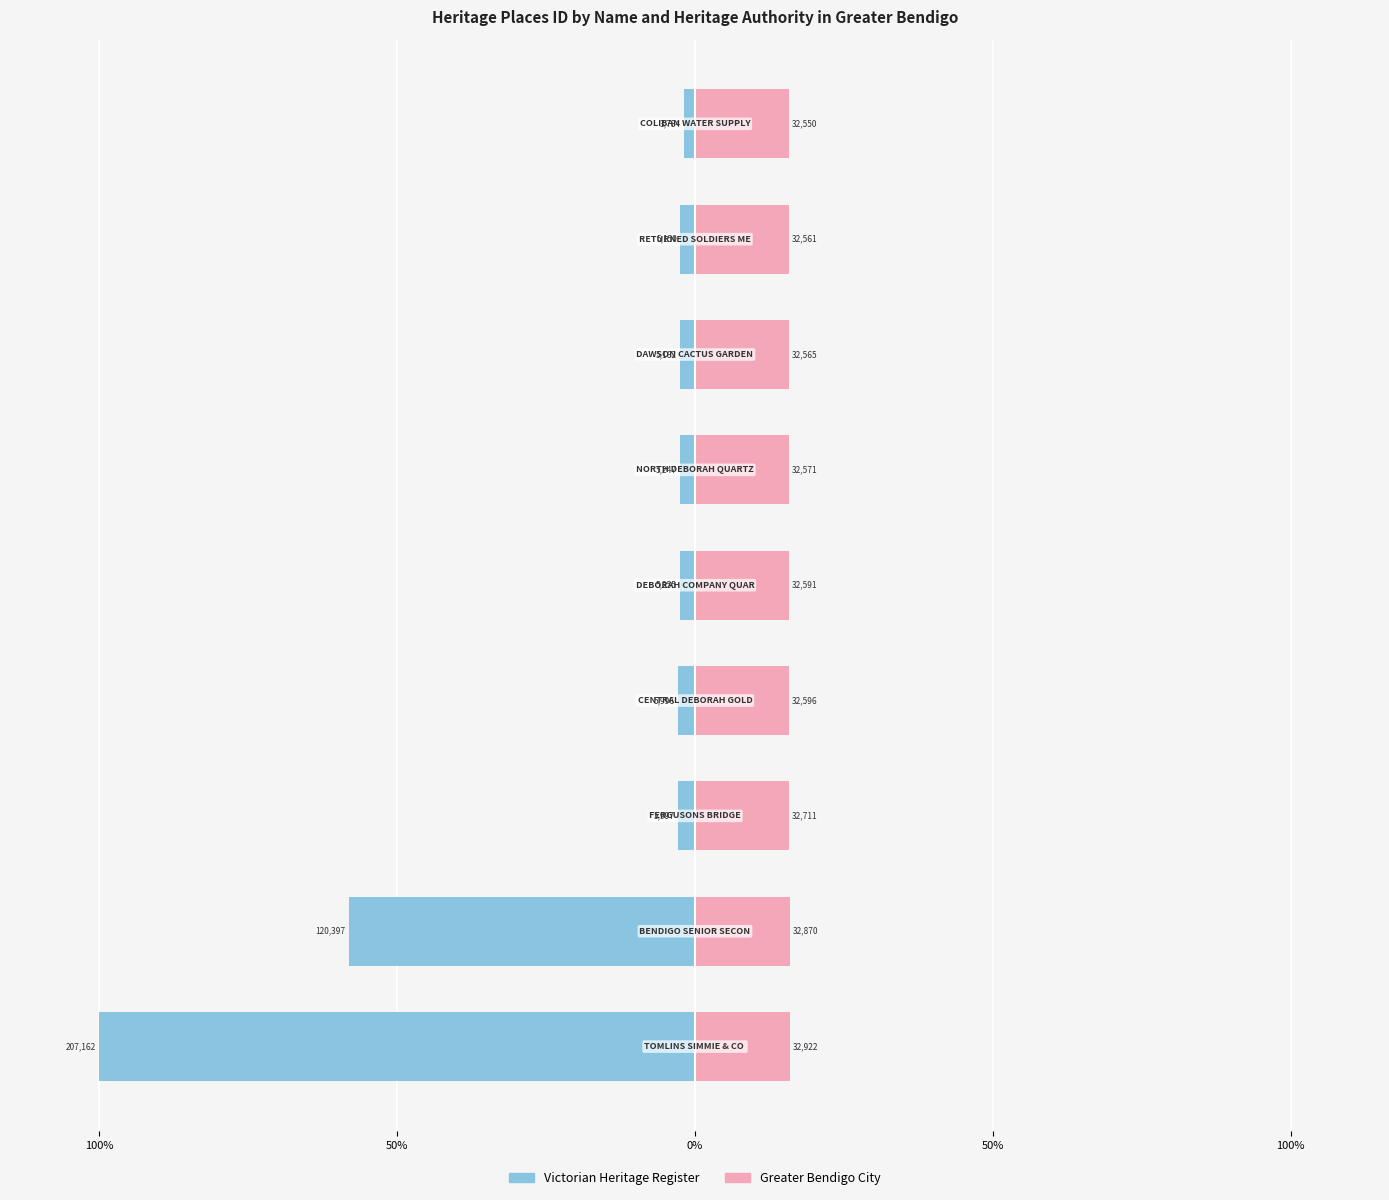

Which series has the largest range (max minus min)?

Victorian Heritage Register